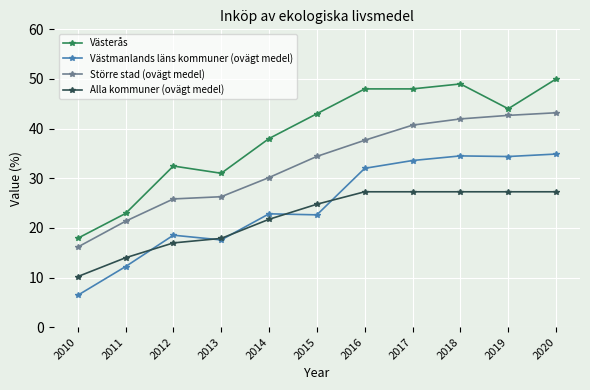

What is the total value across all series at 2018?

152.7